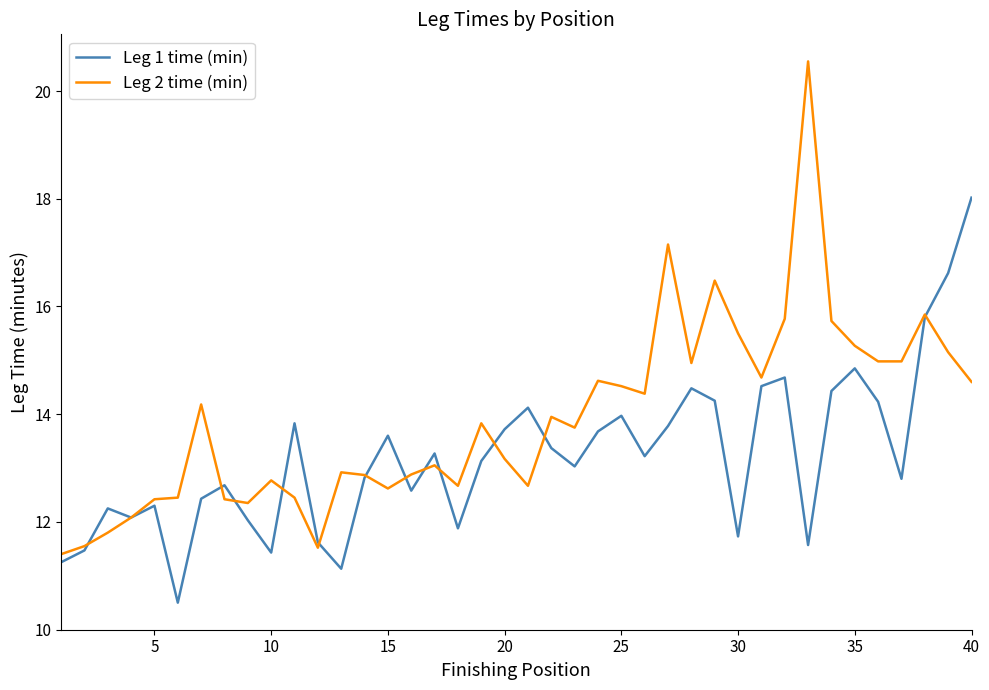

How many series are shown in this chart?

2